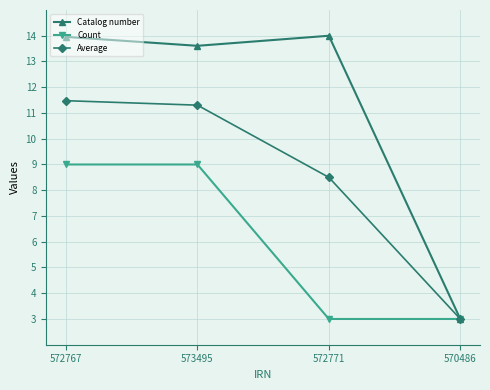

Rank the series by their maximum value, from lowest to highest.

Count, Average, Catalog number